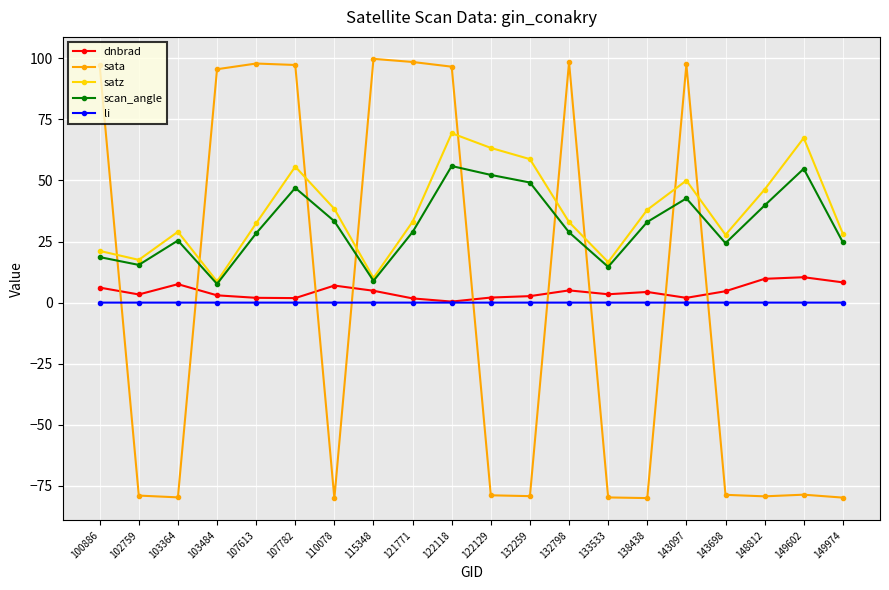

What is the value of the dnbrad point at the 3rd from the left?

7.5